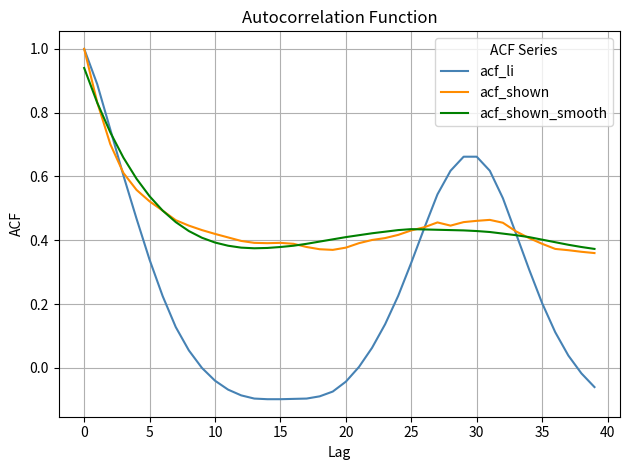

What is the greatest value displayed?

1.0